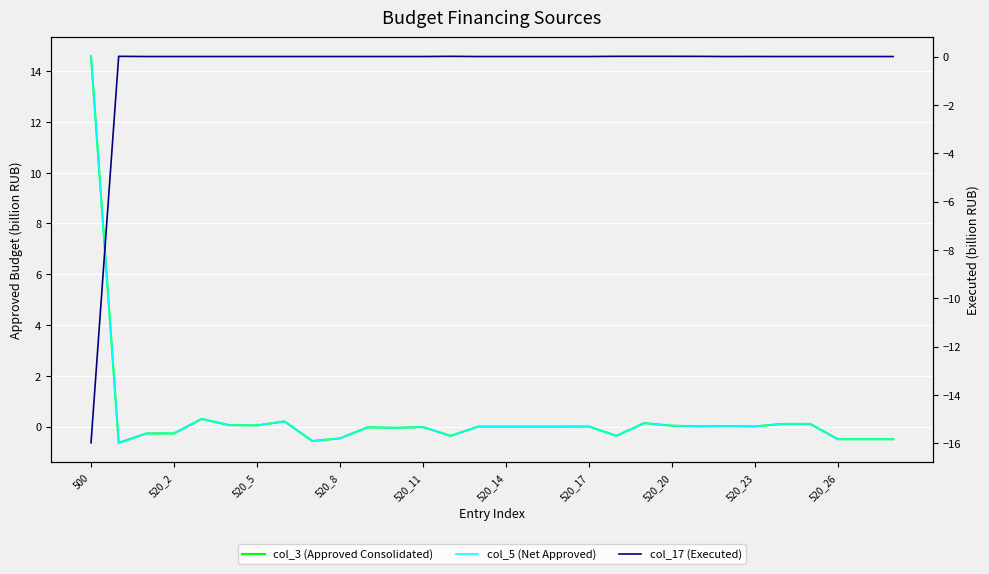

How many categories are shown in the chart?

30